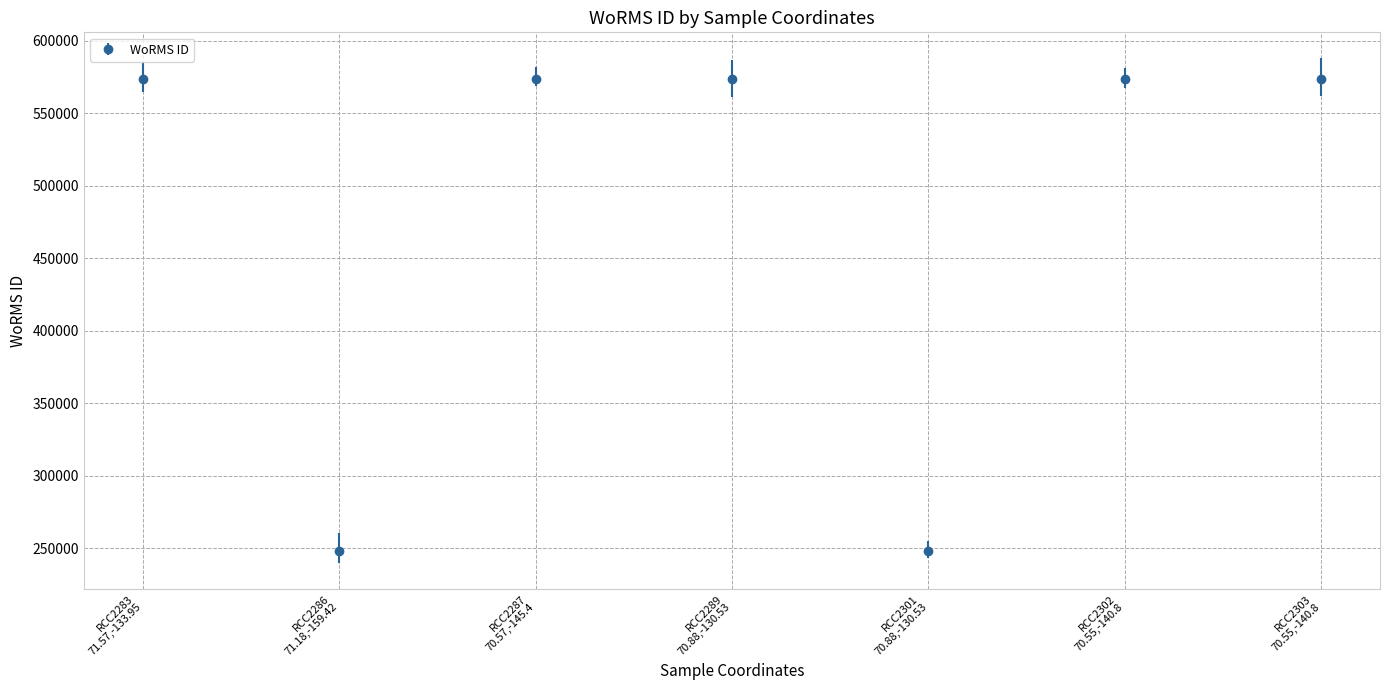

At which label is the value closest to 411040?

RCC2283
71.57,-133.95